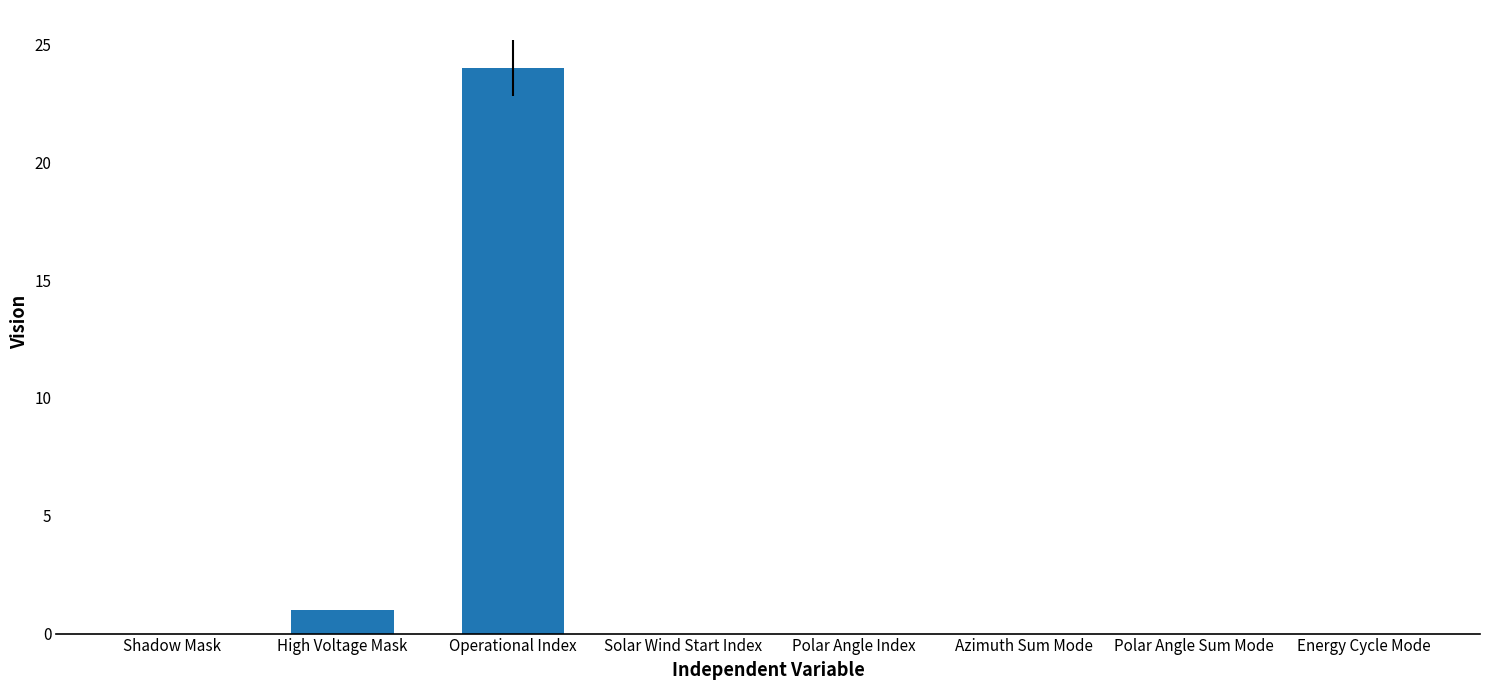

What is the average value?

3